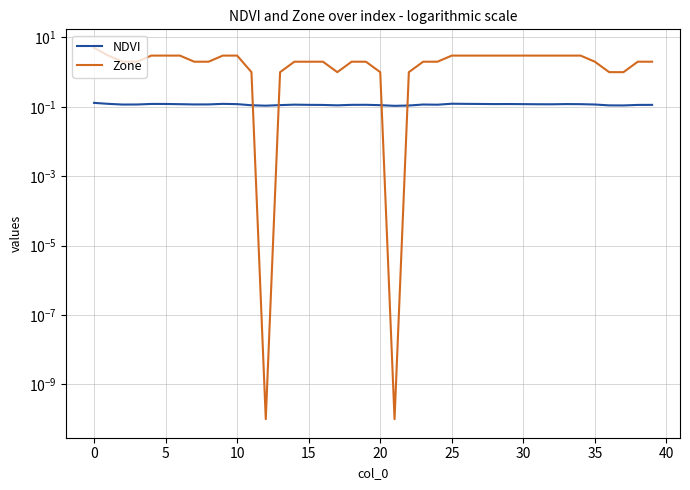

At how many categories does at least one series exceed 4?

1